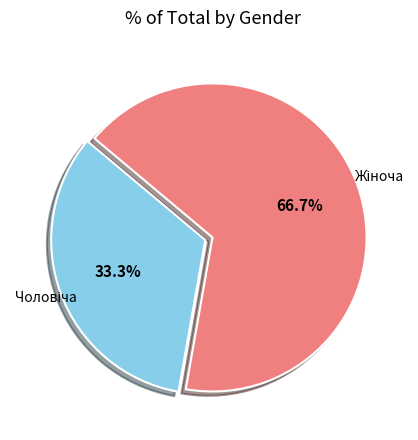

Is there any slice that represents more than half of the pie?

Yes